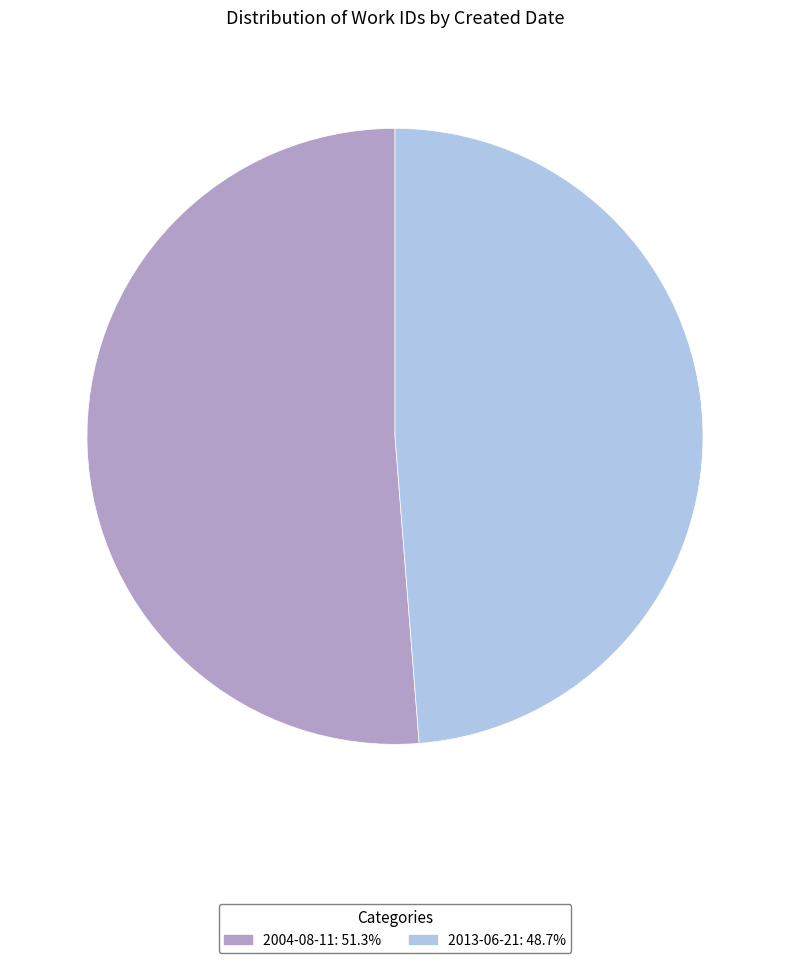

Is there a majority slice in this chart?

Yes